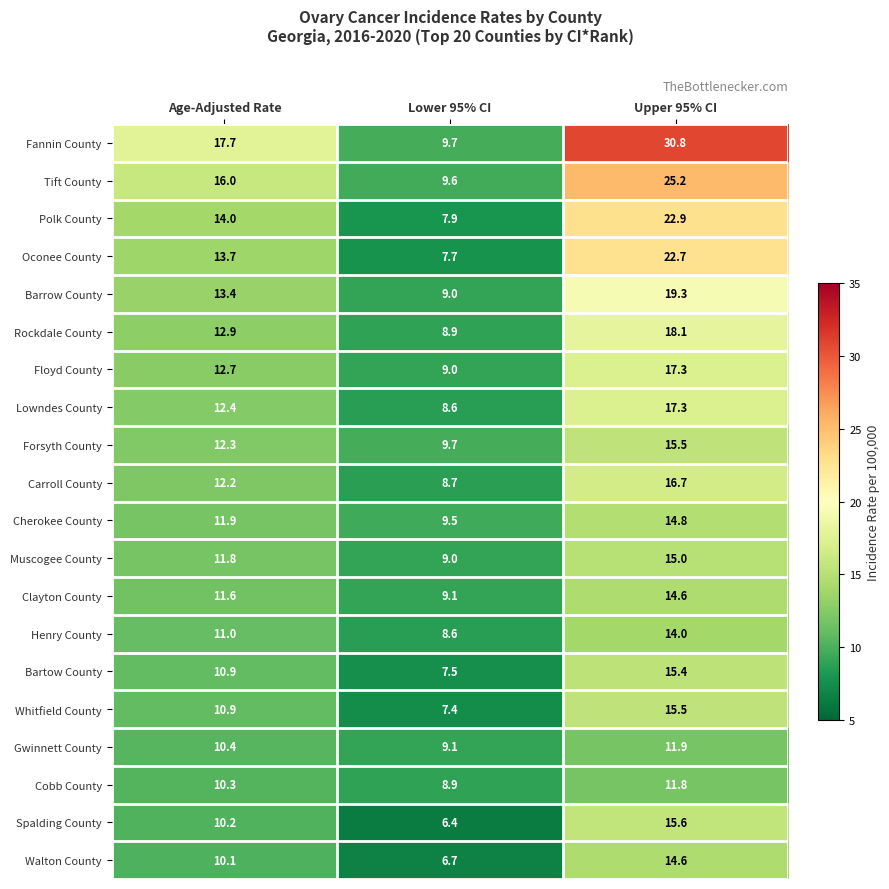

What value does the Walton County series have at Lower 95% CI?

6.7